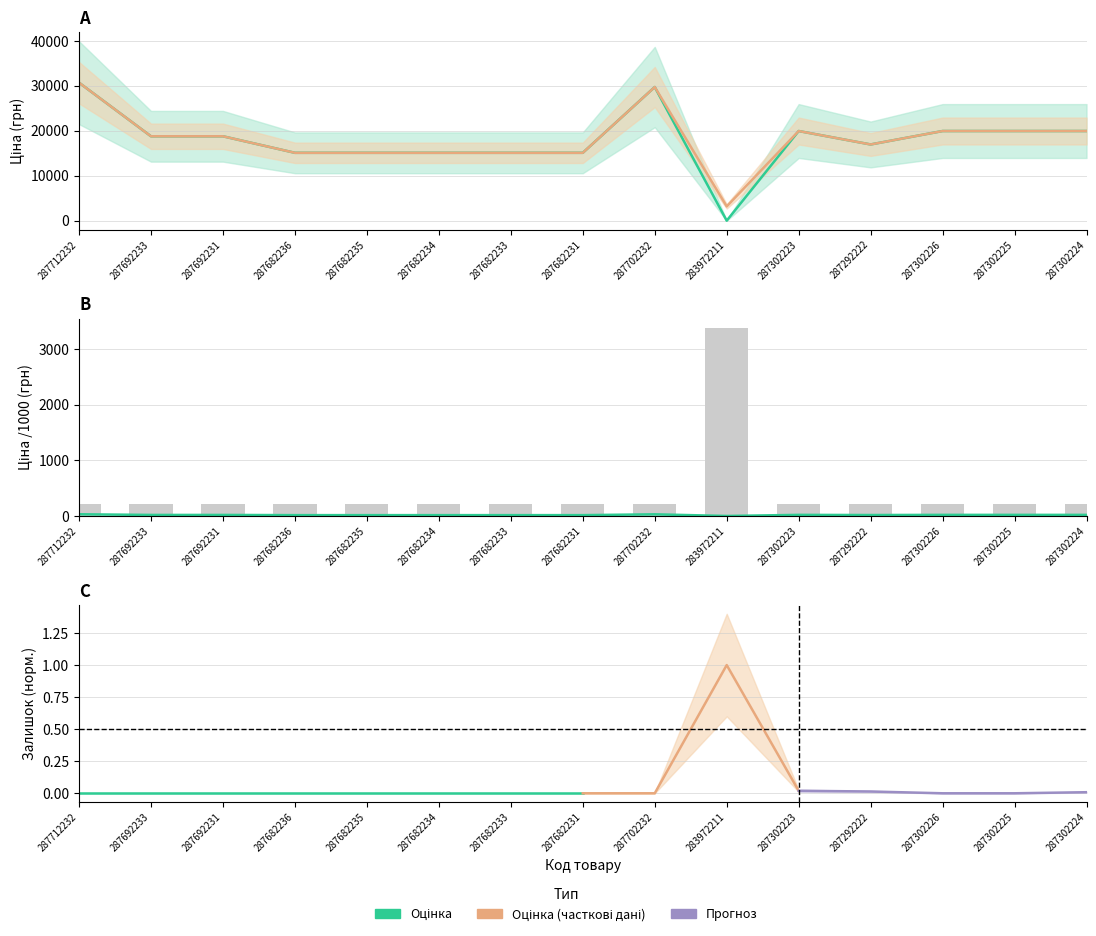

What is the approximate value of Ціна at 287702232?

29747.2